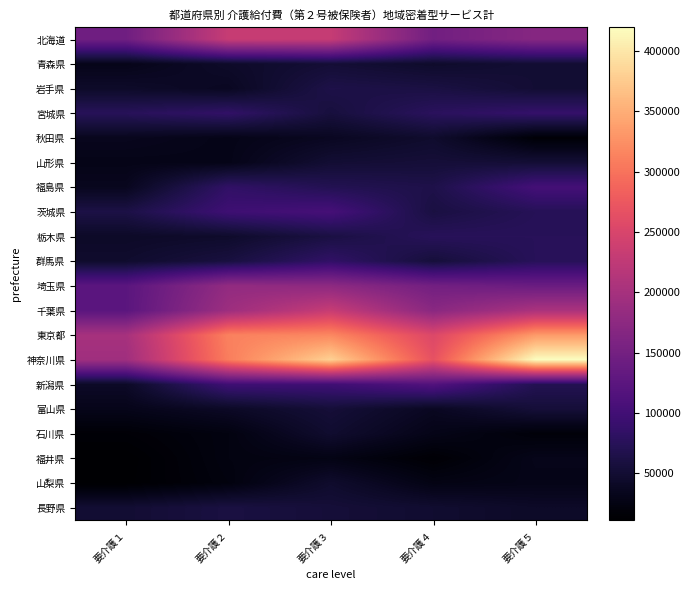

Between 要介護４ and 要介護１, which is larger?

要介護４